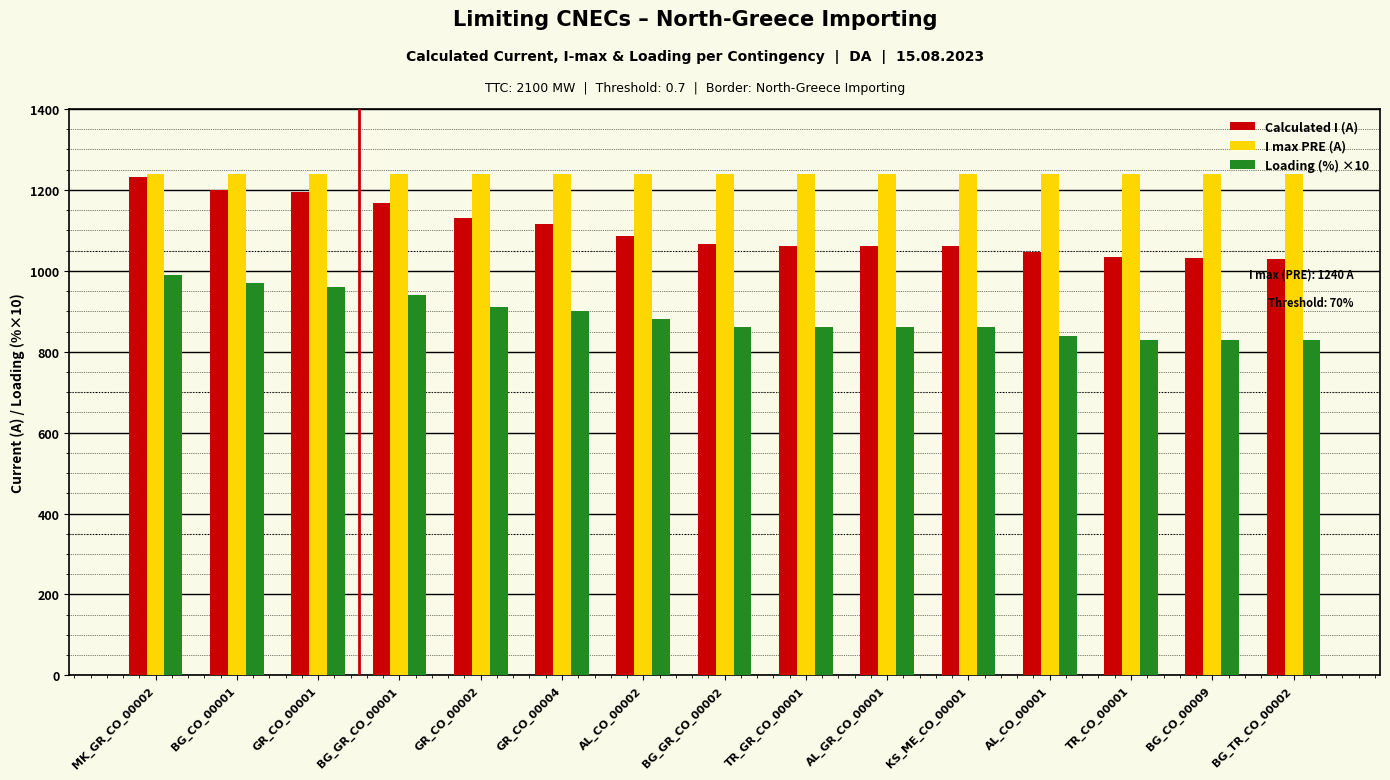

Which series has the largest total across all categories?

I max PRE (A)